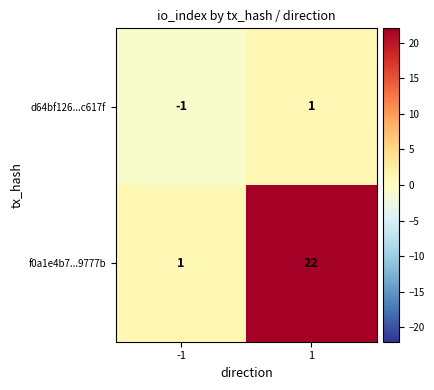

What is the difference between the maximum and minimum values in the f0a1e4b7...9777b series?

21